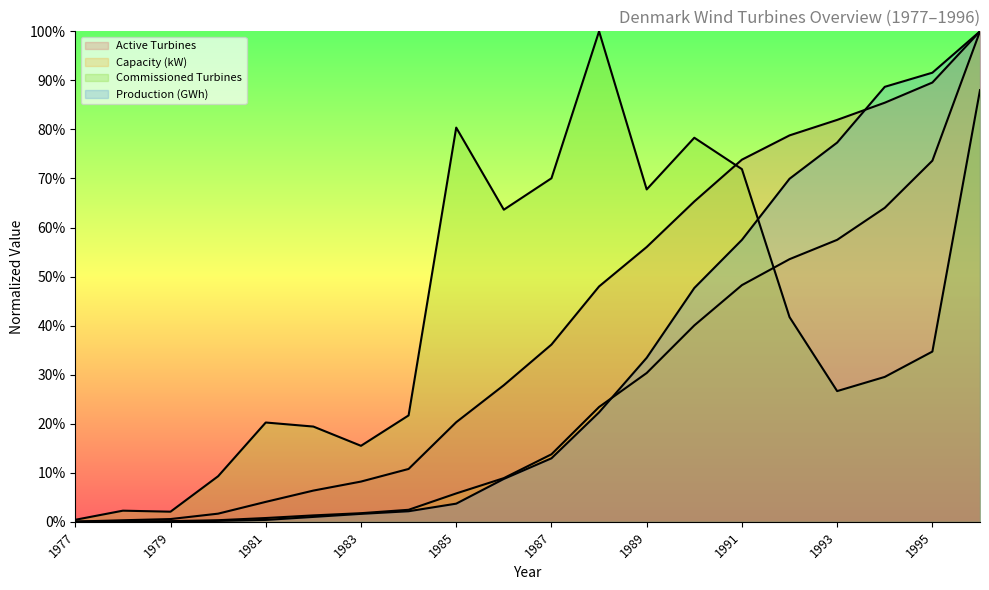

What is the maximum value for Capacity (kW)?

100.0